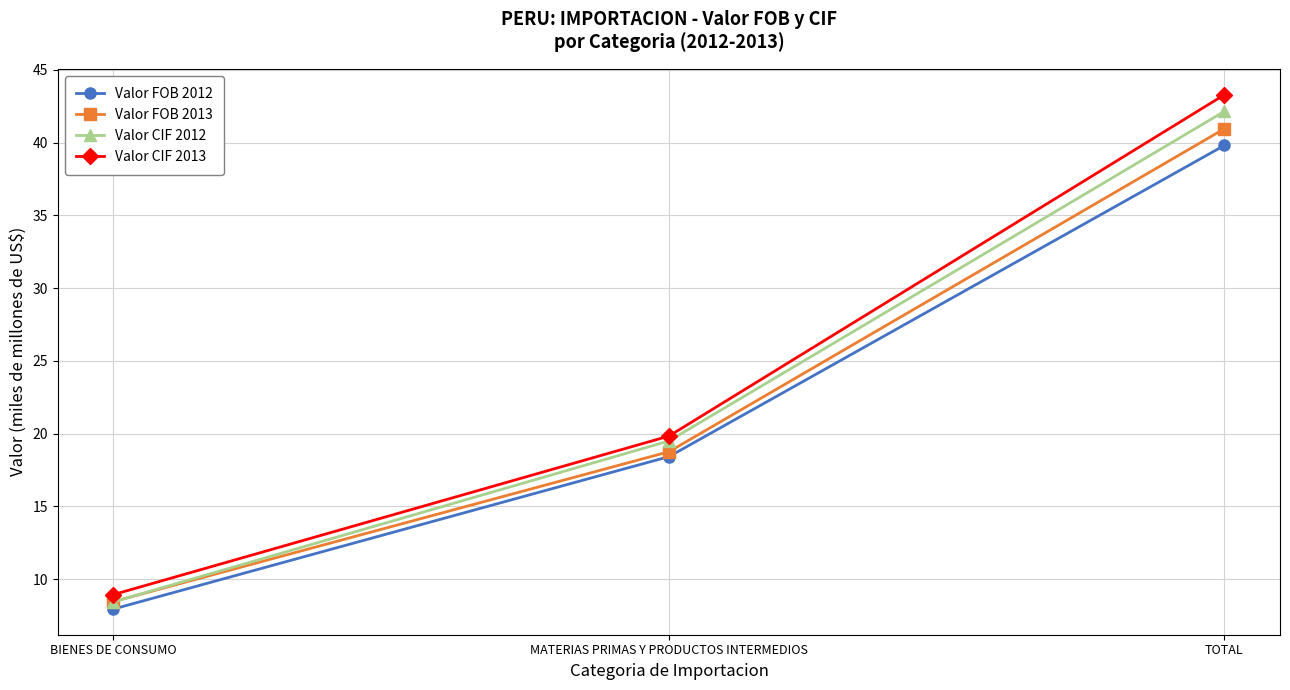

Where does the Valor FOB 2012 series first go above 18?

MATERIAS PRIMAS Y PRODUCTOS INTERMEDIOS